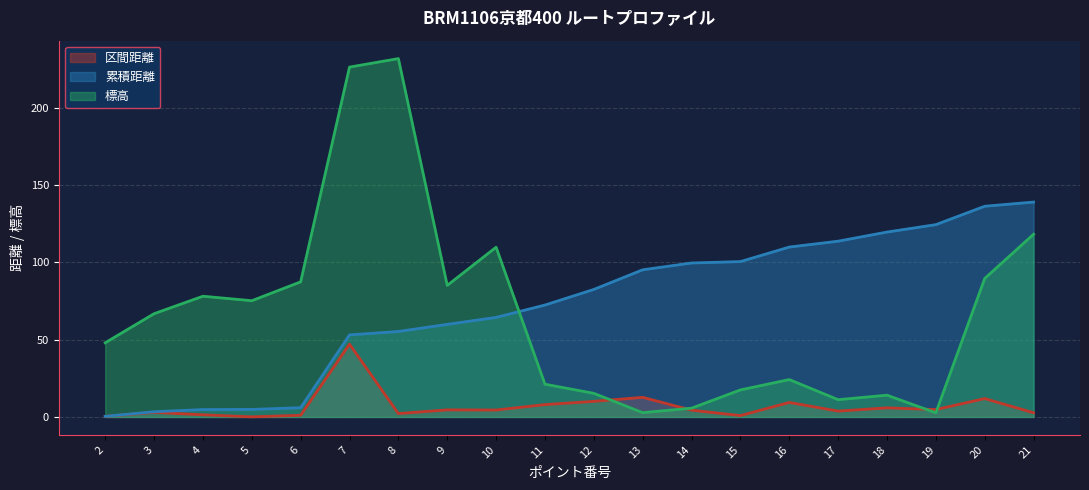

True or false: 標高 has a value of 9.5 at 16.

False